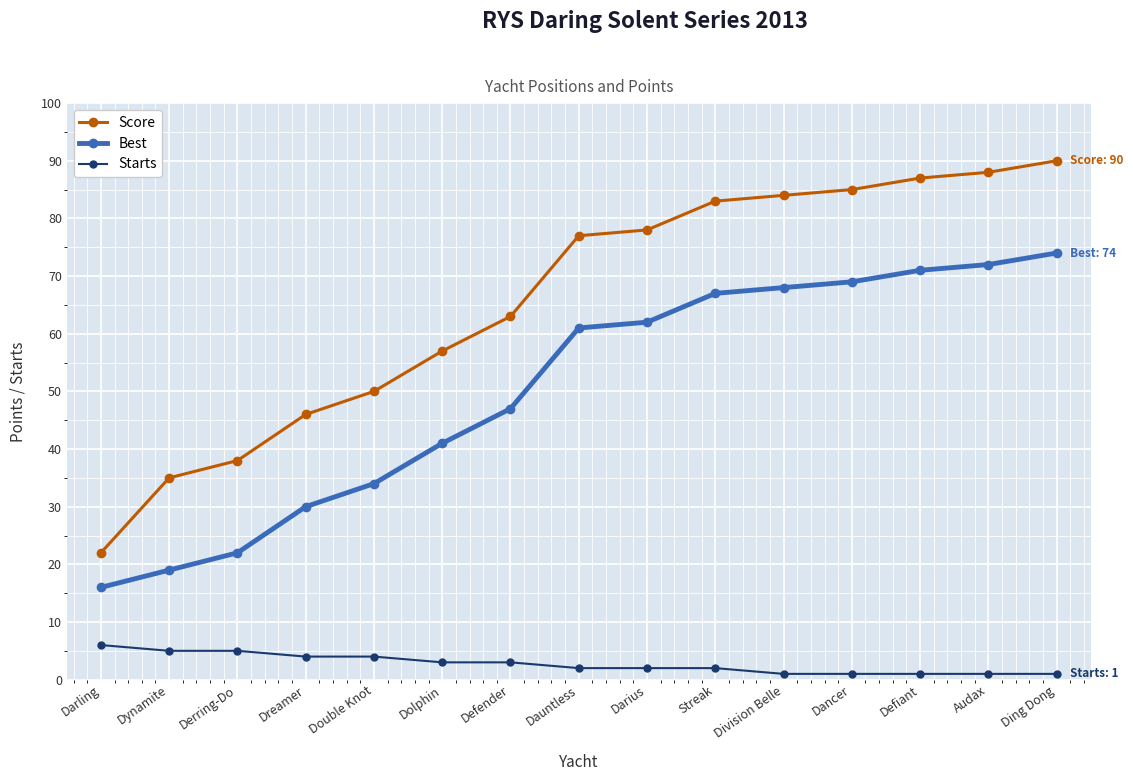

What is the difference between the maximum and second lowest values in the Starts series?

5